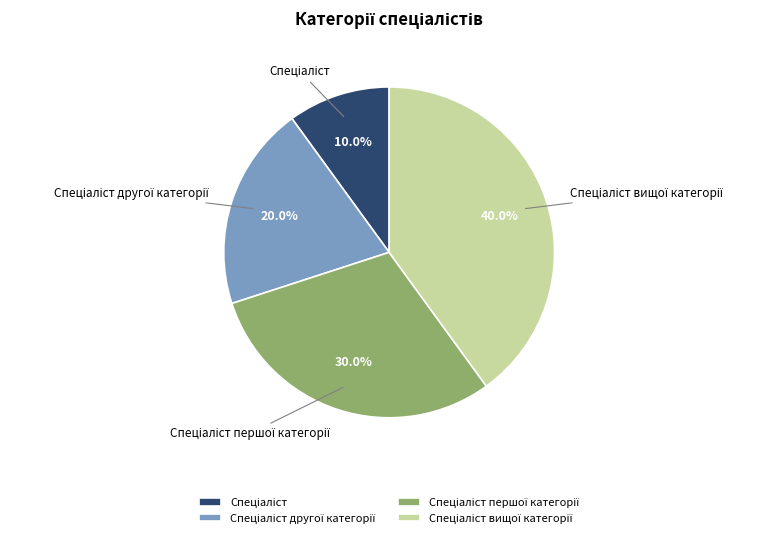

Count the number of slices in the pie.

4